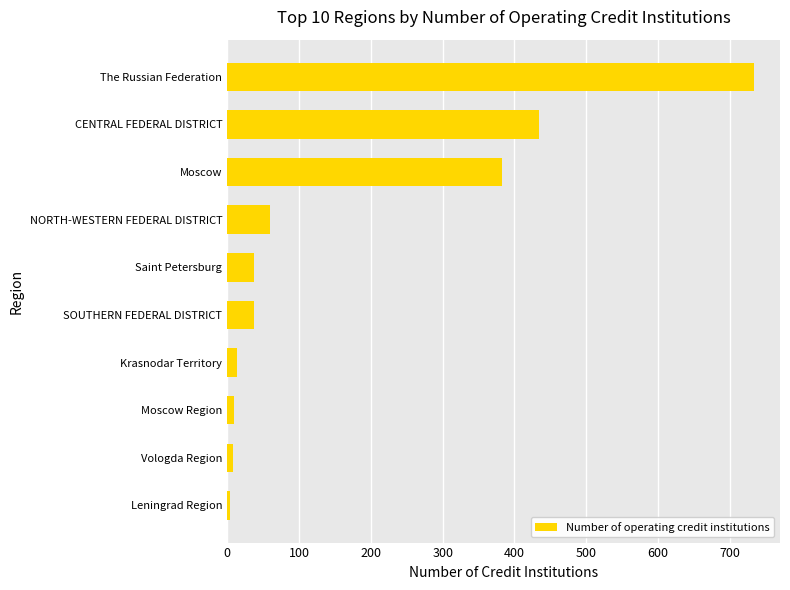

What is the minimum value shown in the chart?

4